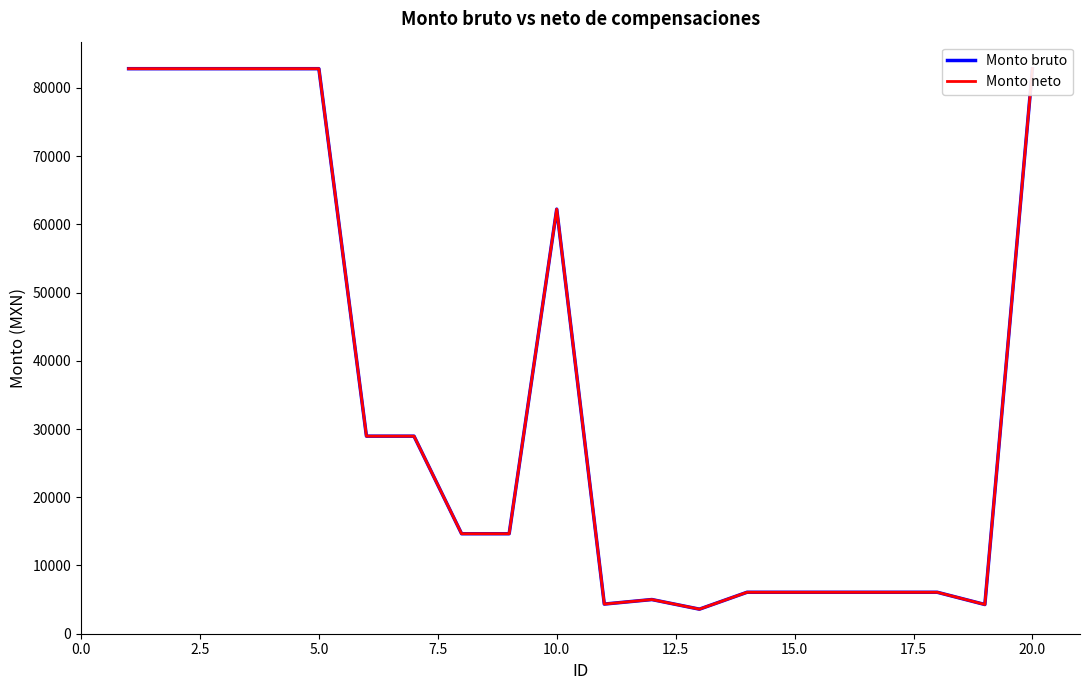

In Monto neto, how many points are lower than both neighbors (excluding endpoints)?

3